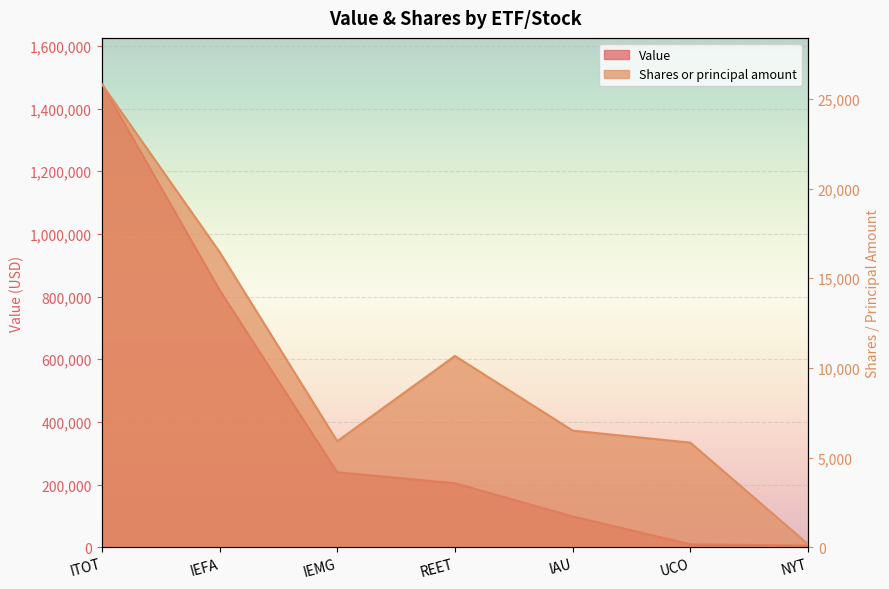

What are all the series names shown in the legend?

Value, Shares or principal amount